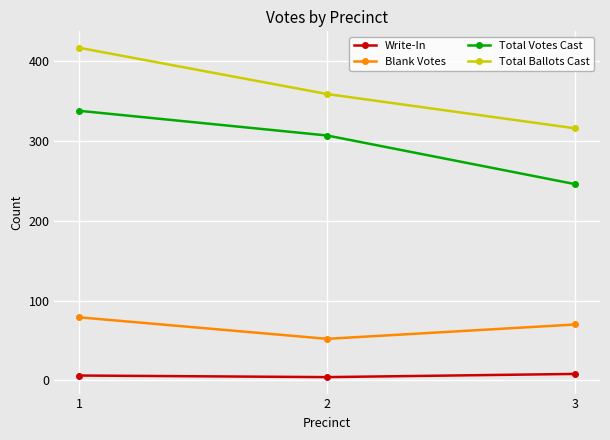

What is the approximate value of Write-In at 1?

6